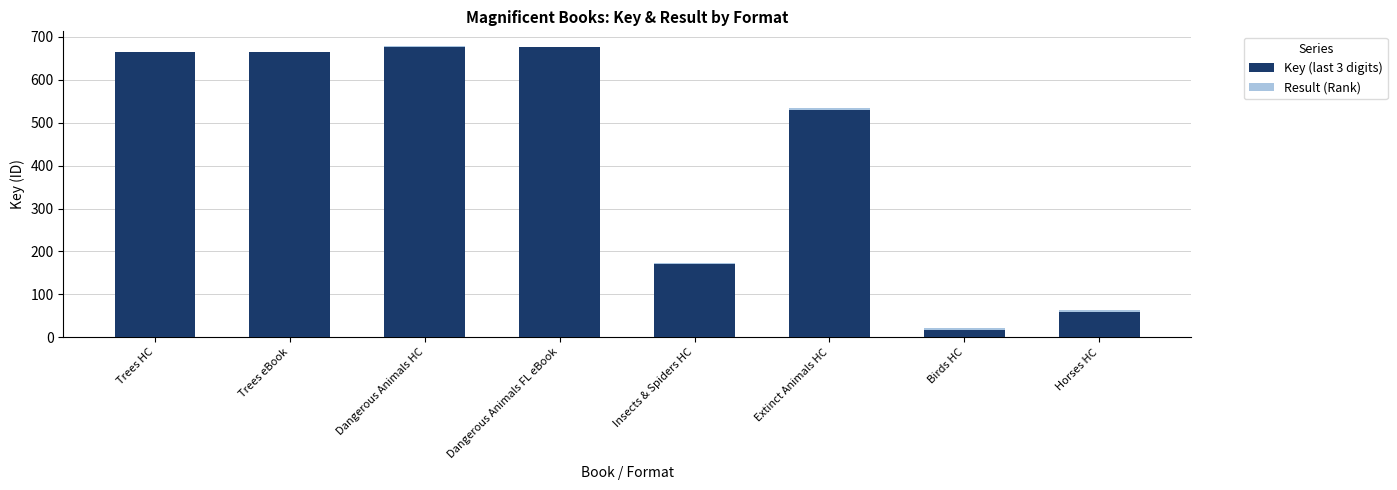

What is the total value across all series at Dangerous Animals FL eBook?

677